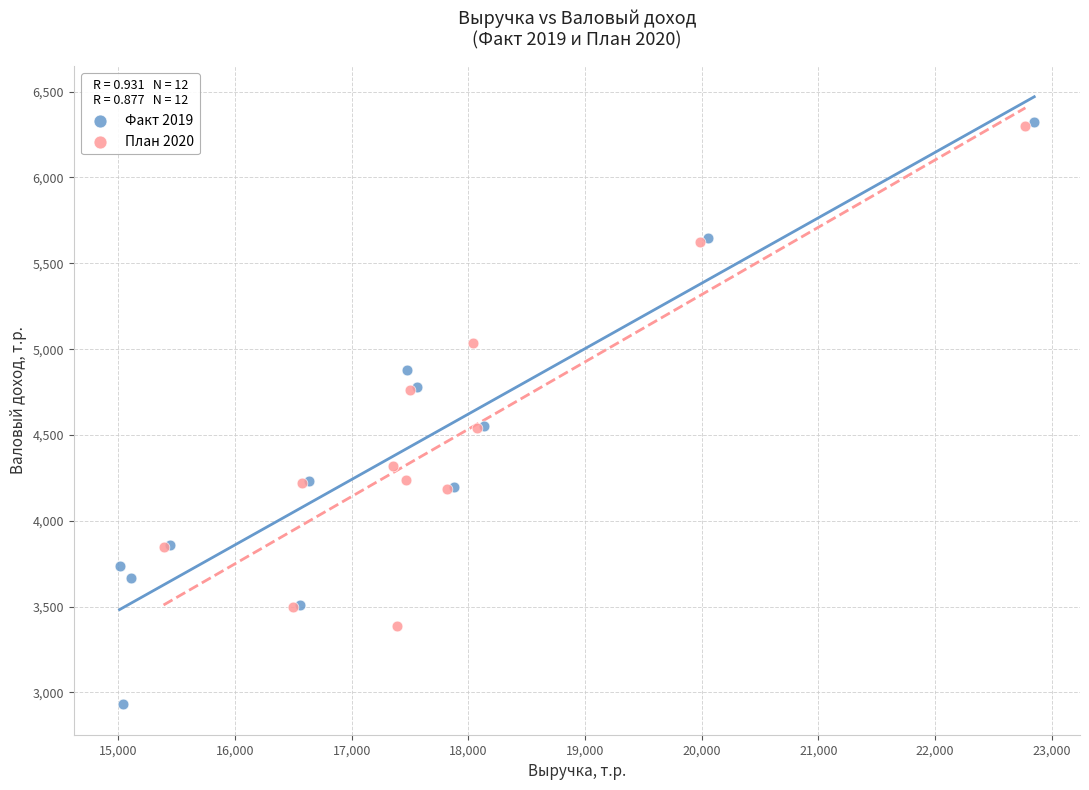

Which series has the largest Y range (max minus min)?

Факт 2019